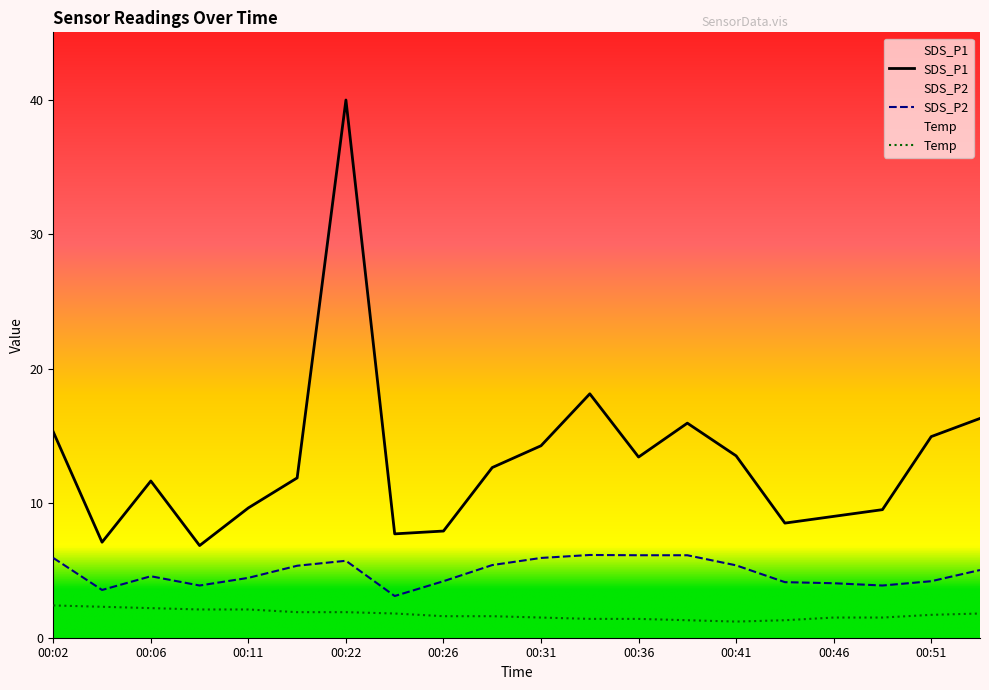

True or false: Temp and SDS_P2 intersect in this chart.

False